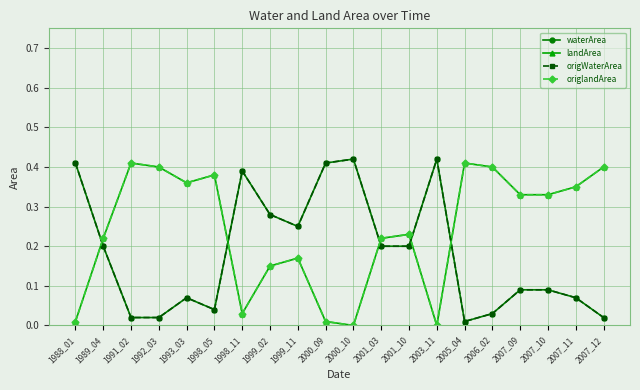

At how many categories does at least one series exceed 0?

20